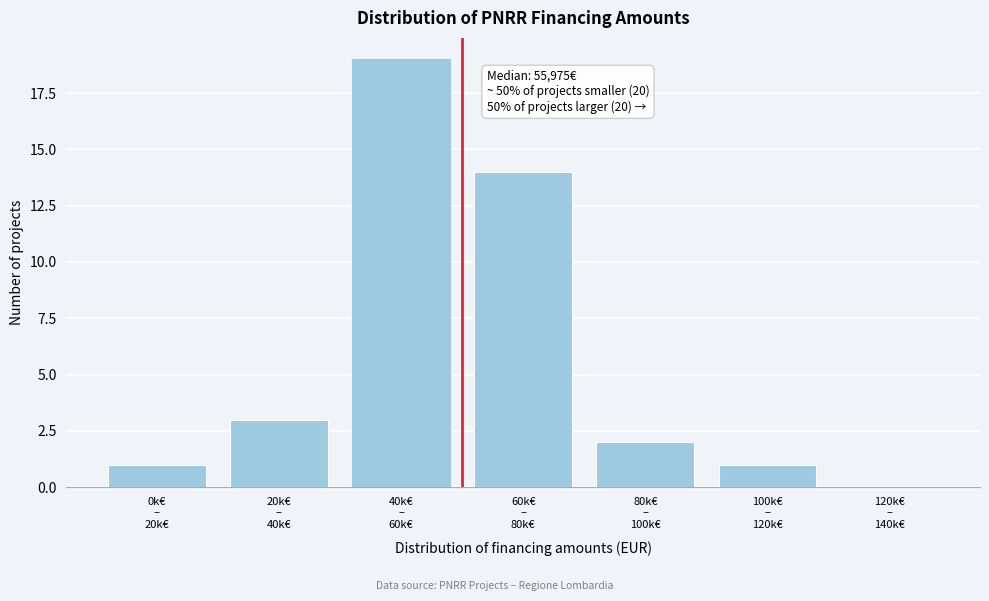

What is the sum of all values?

40